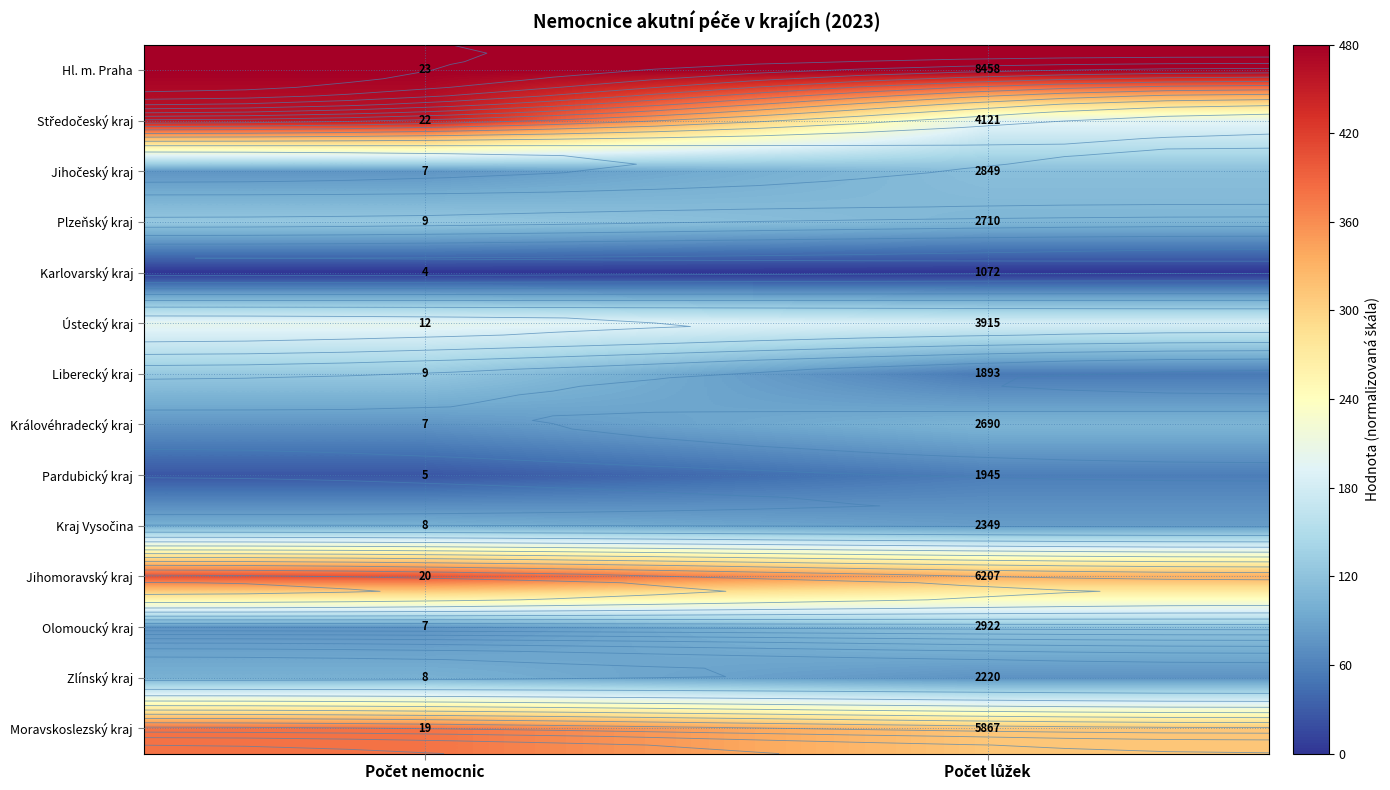

At how many categories does at least one series exceed 463?

2